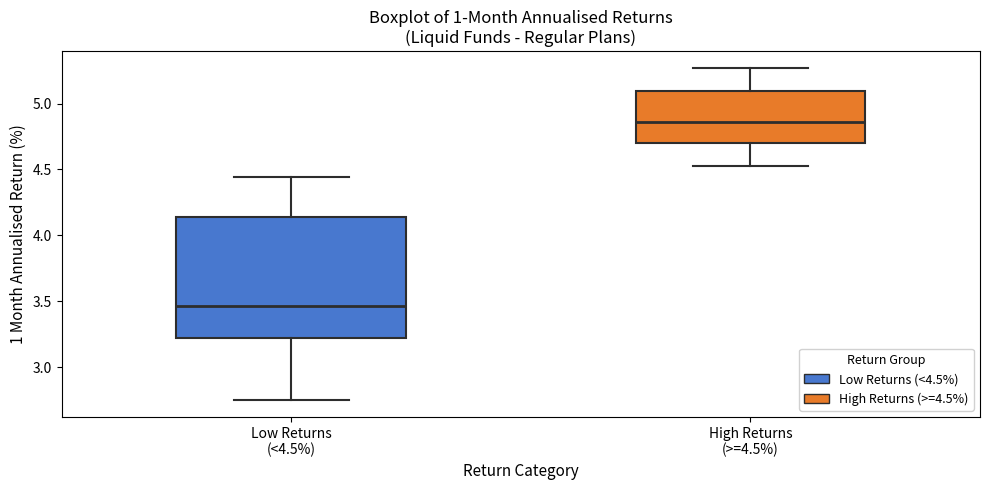

Reading left to right, transcribe this box plot: for each box, give where its median line is, the range the box spans, and where its two whiskers end, as read against the y-axis. The values are not printed on the chart, so give them approximately, as read against the axis.

Low Returns (<4.5%): median 3.45, box 3.20 to 4.15, whiskers 2.75 to 4.45
High Returns (>=4.5%): median 4.85, box 4.70 to 5.10, whiskers 4.55 to 5.25